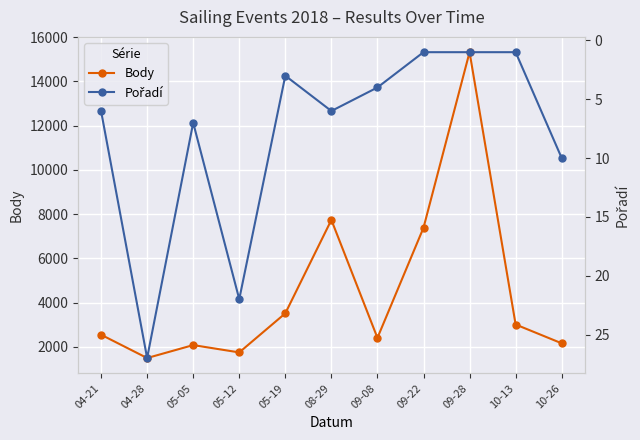

Which has a higher value, 09-08 or 05-12?

09-08